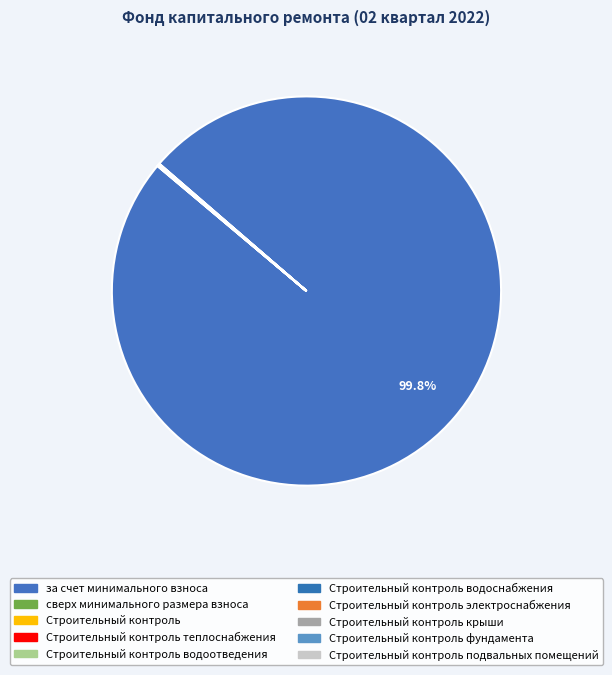

Count the number of slices in the pie.

10